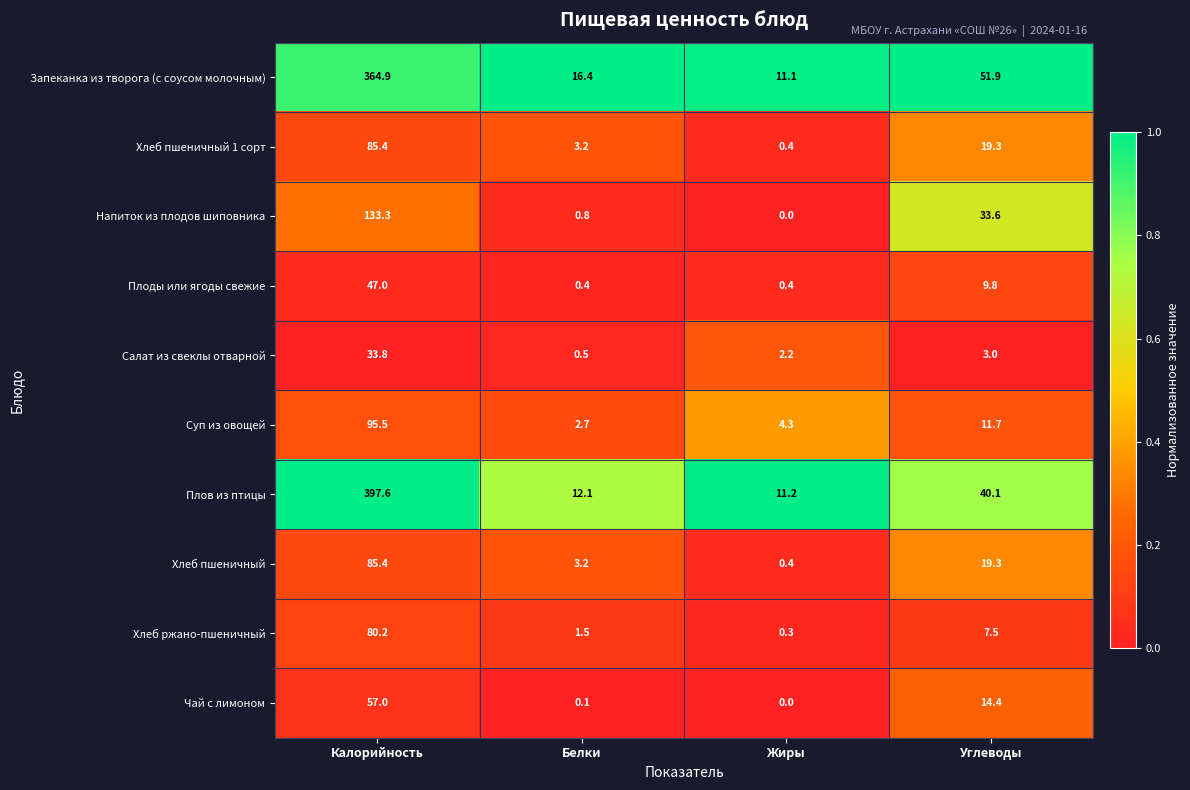

At which category is the sum across all series the highest?

Калорийность